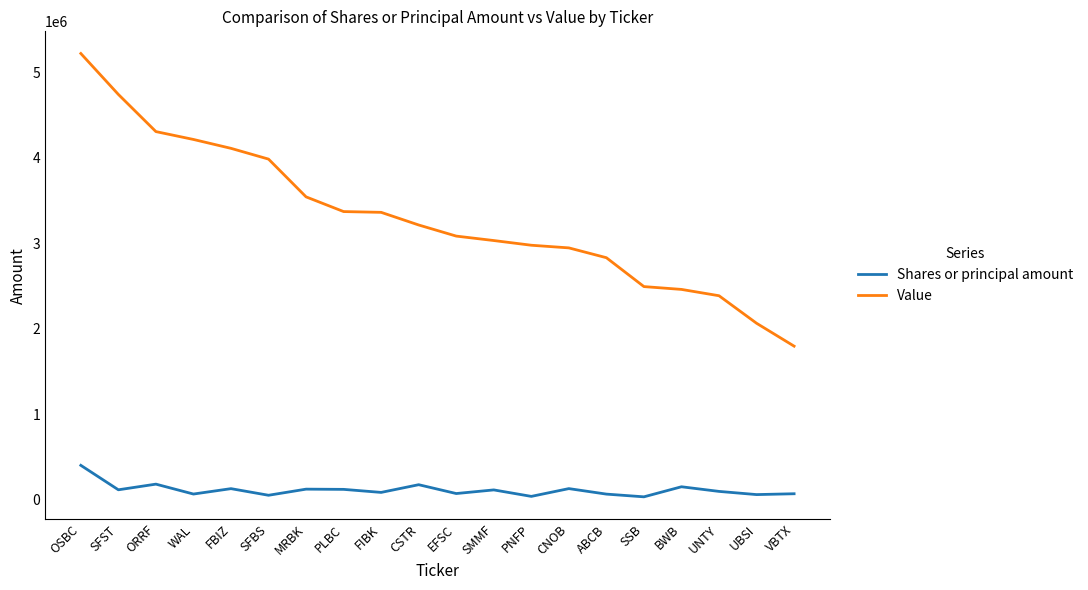

What is the minimum value for Shares or principal amount?

31500